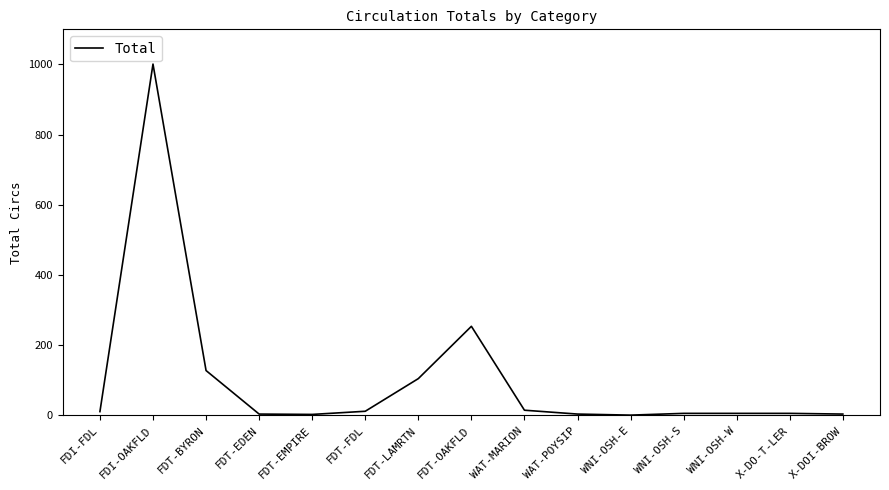

What is the maximum value shown in the chart?

1001